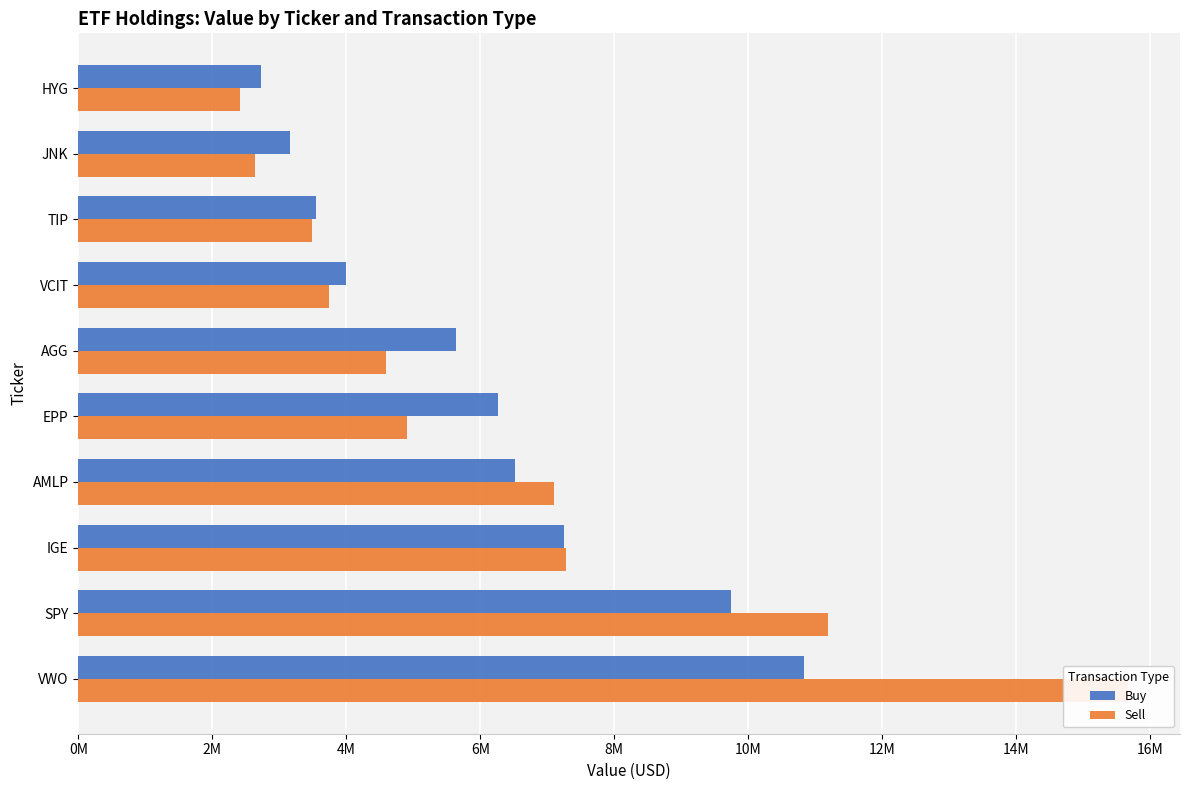

How many values in the Buy series exceed 6270000?

4